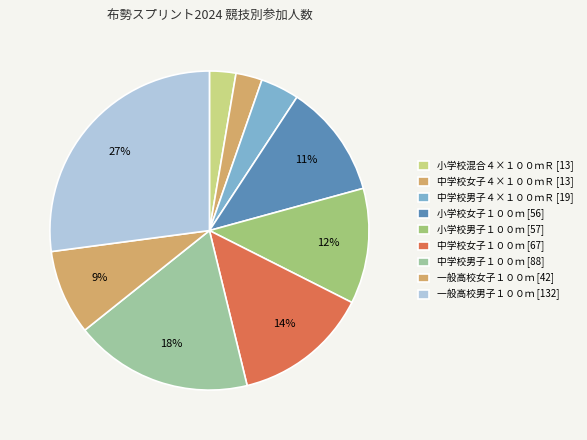

What percentage is NOT represented by 一般高校男子１００ｍ?

72.9%